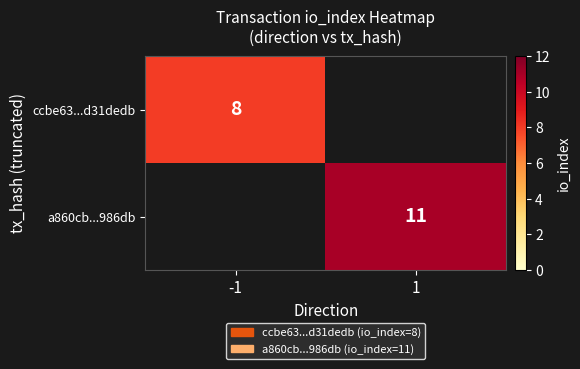

Is it true that a860cb...986db equals 11 at 1?

True